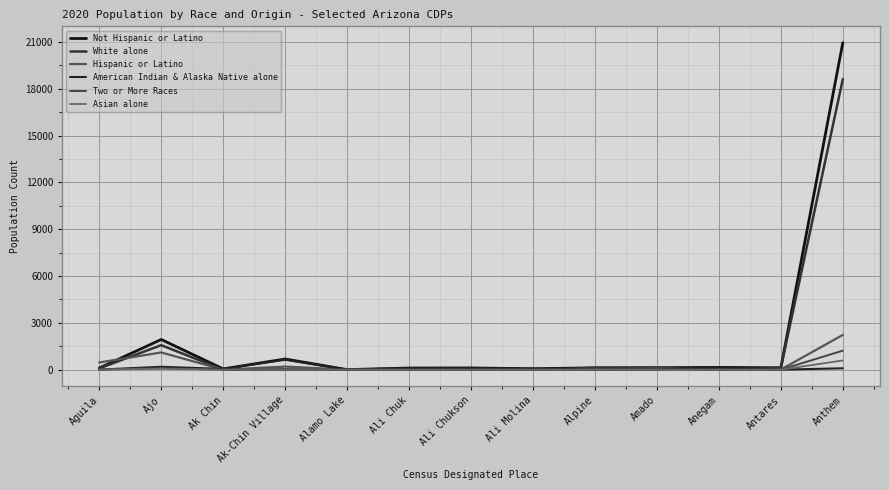

Does the chart have visible grid lines?

Yes